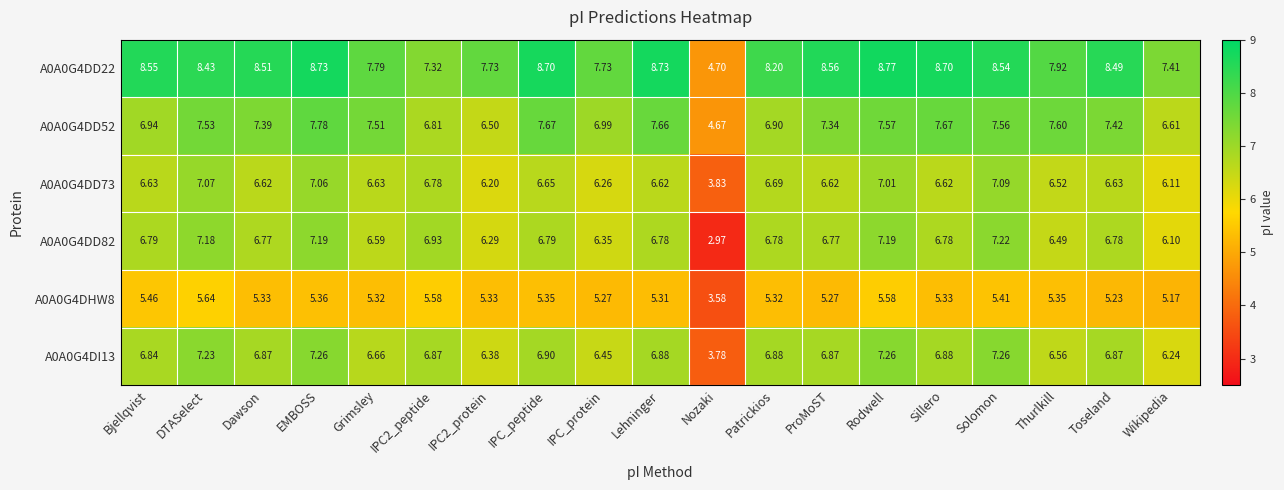

Is the value of A0A0G4DI13 at Nozaki greater than the value of A0A0G4DHW8 at Wikipedia?

No